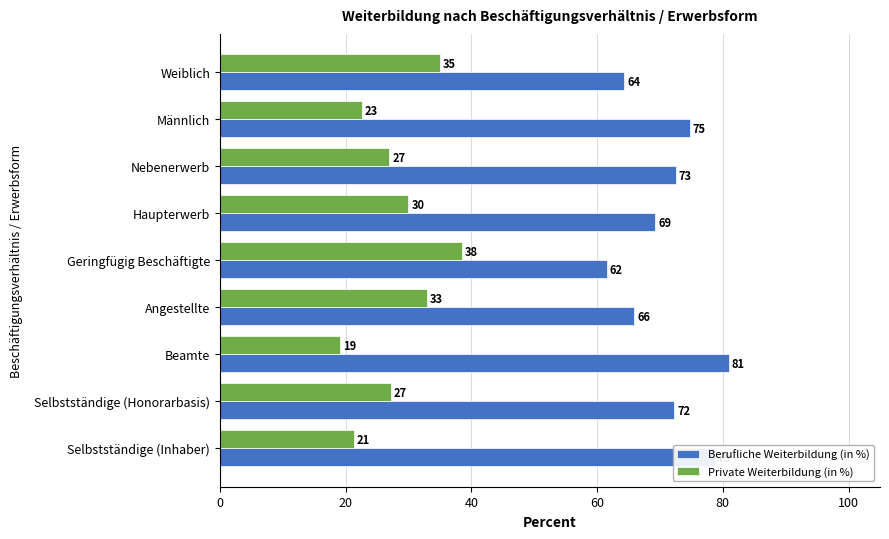

Between Selbstständige (Honorarbasis) and Geringfügig Beschäftigte, which series saw the biggest shift?

Private Weiterbildung (in %)